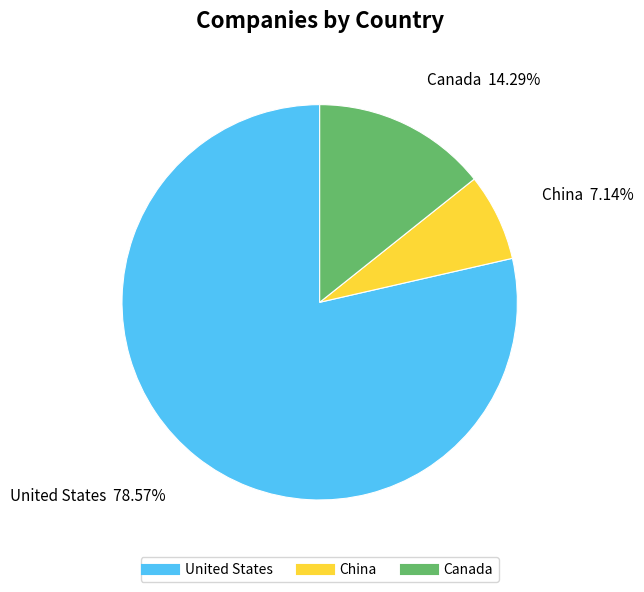

Between China and United States, which is larger?

United States